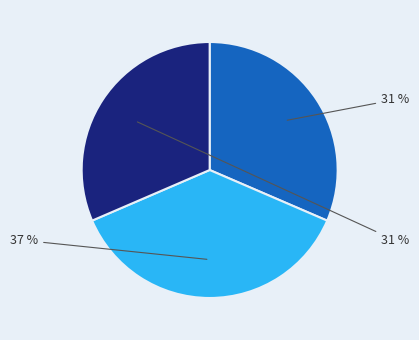

How many slices are in this pie chart?

3